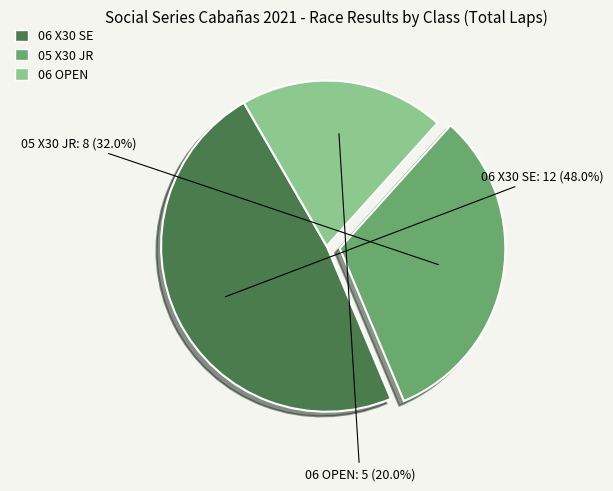

Which category has the biggest portion of the pie?

06 X30 SE